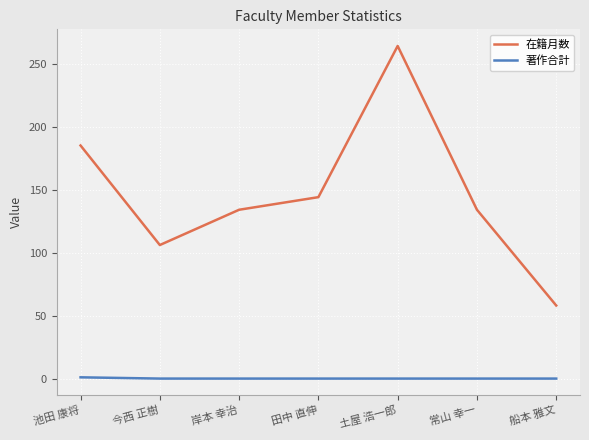

True or false: 在籍月数 has a value of 134 at 岸本 幸治.

True